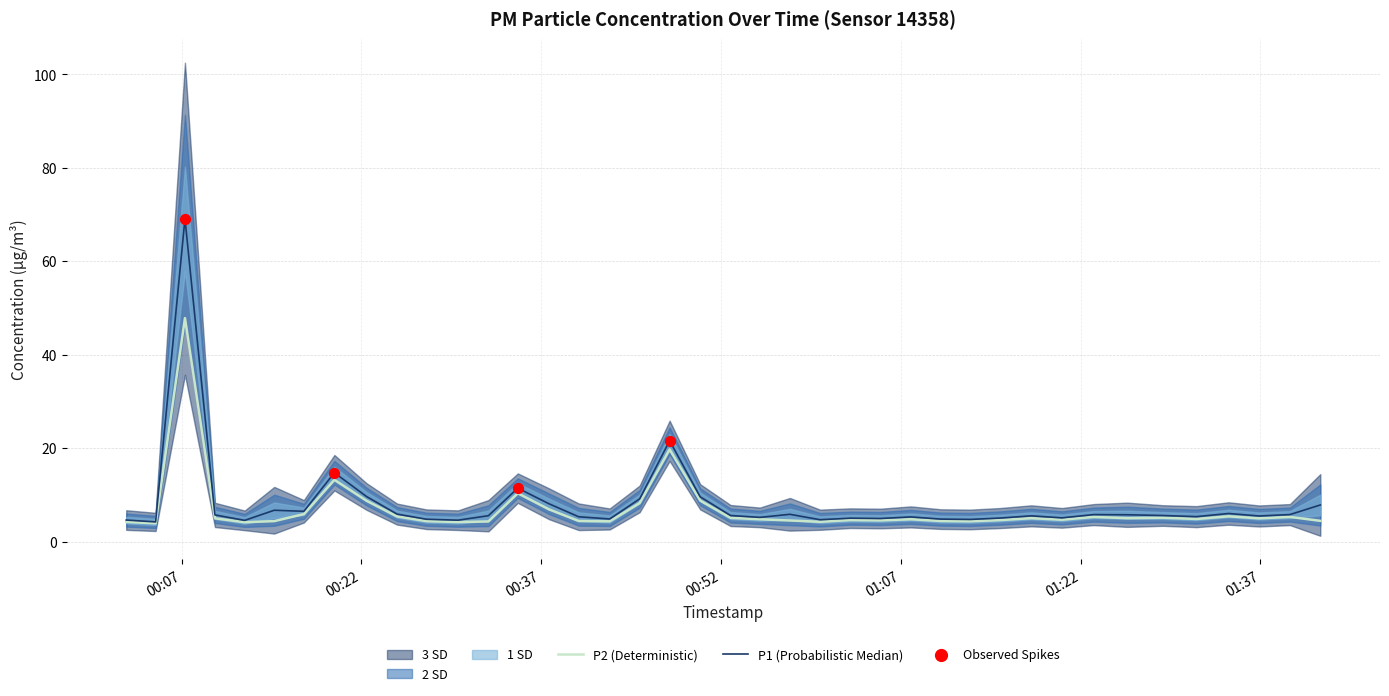

At which category is the sum across all series the highest?

2023-06-24T00:07:17